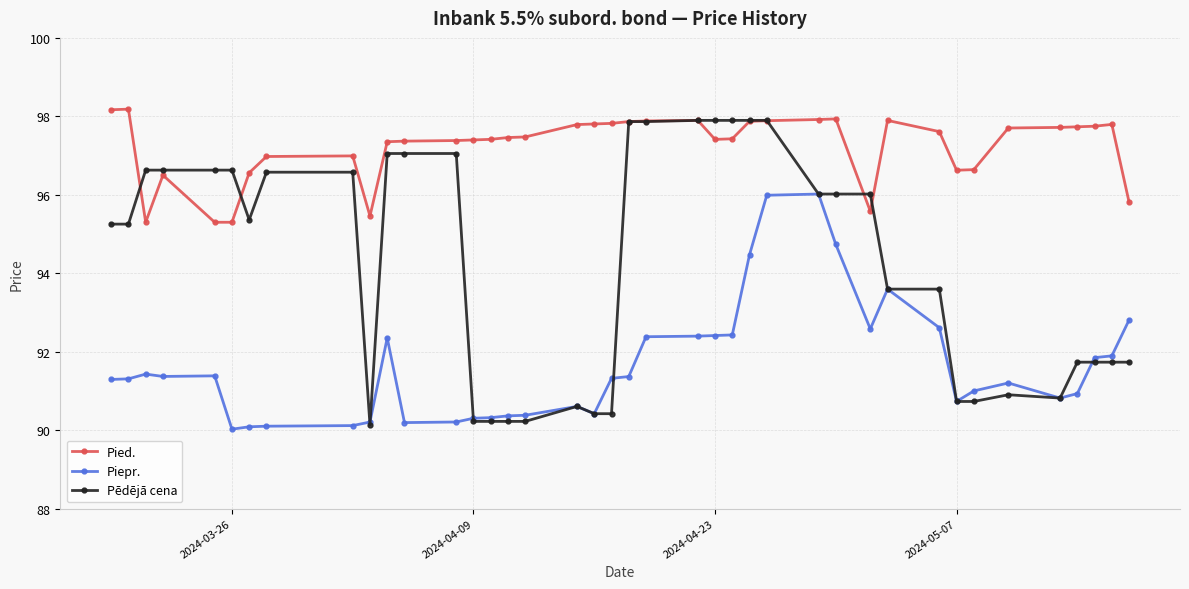

How many interior local valleys does the Pied. series have?

5